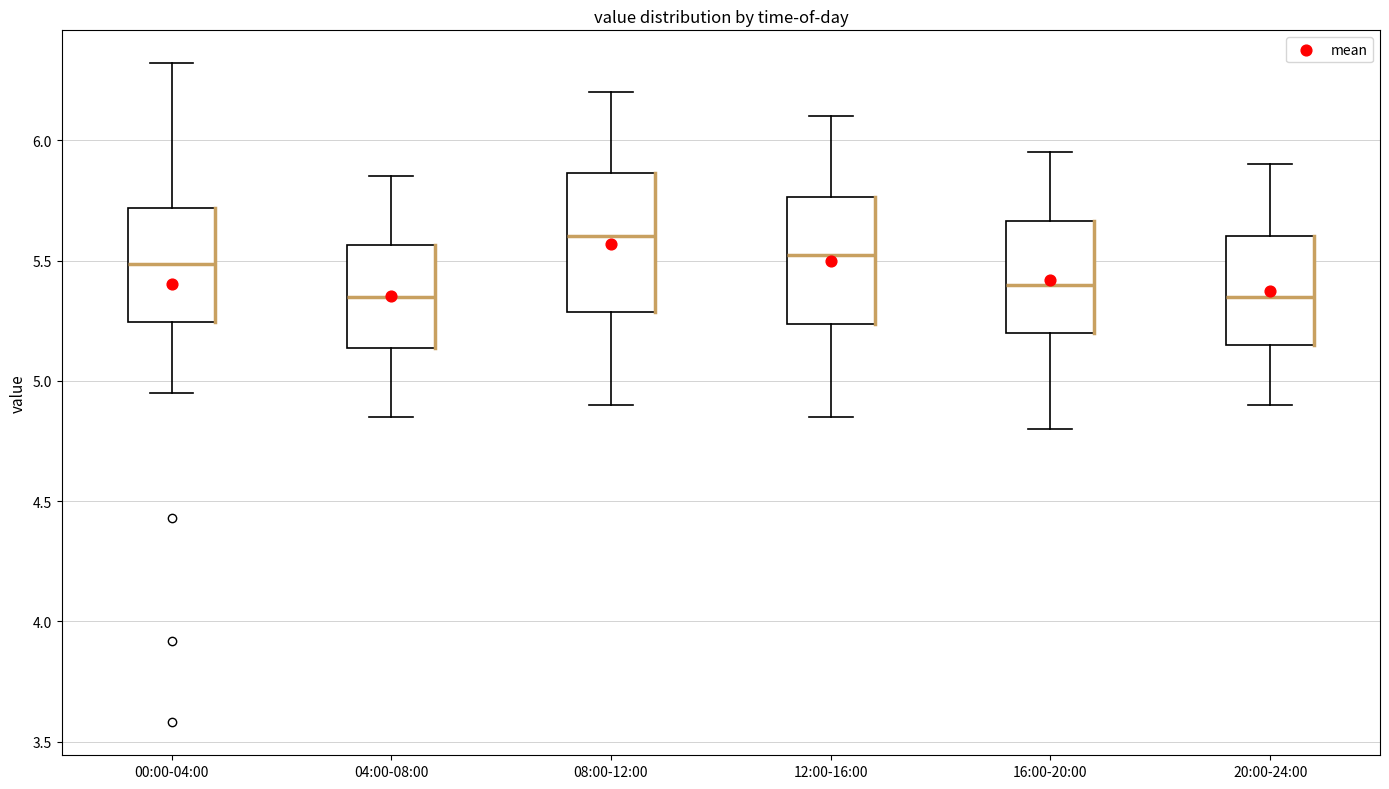

Reading left to right, read every box against the y-axis: the position of its median line, the range the box covers, and the ends of its whiskers. The values are not printed on the chart, so give them approximately, as read against the axis.

00:00-04:00: median 5.50, box 5.25 to 5.70, whiskers 4.95 to 6.30
04:00-08:00: median 5.35, box 5.15 to 5.55, whiskers 4.85 to 5.85
08:00-12:00: median 5.60, box 5.30 to 5.85, whiskers 4.90 to 6.20
12:00-16:00: median 5.55, box 5.25 to 5.75, whiskers 4.85 to 6.10
16:00-20:00: median 5.40, box 5.20 to 5.65, whiskers 4.80 to 5.95
20:00-24:00: median 5.35, box 5.15 to 5.60, whiskers 4.90 to 5.90